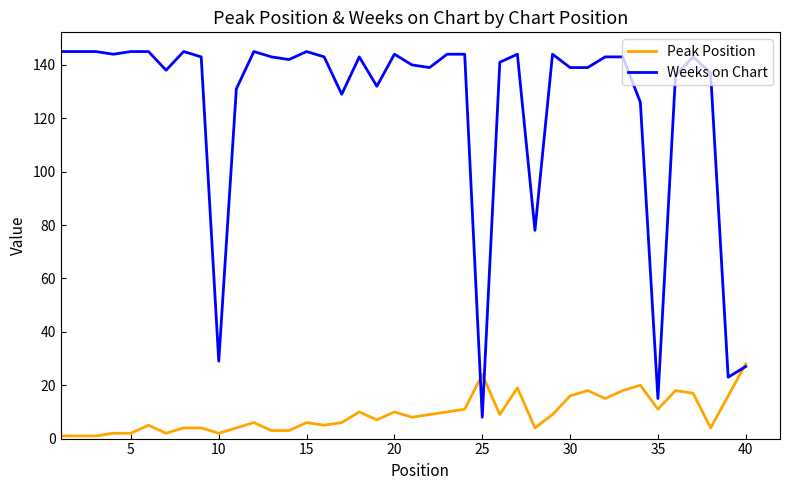

List the series in order of their peak value, highest first.

Weeks on Chart, Peak Position